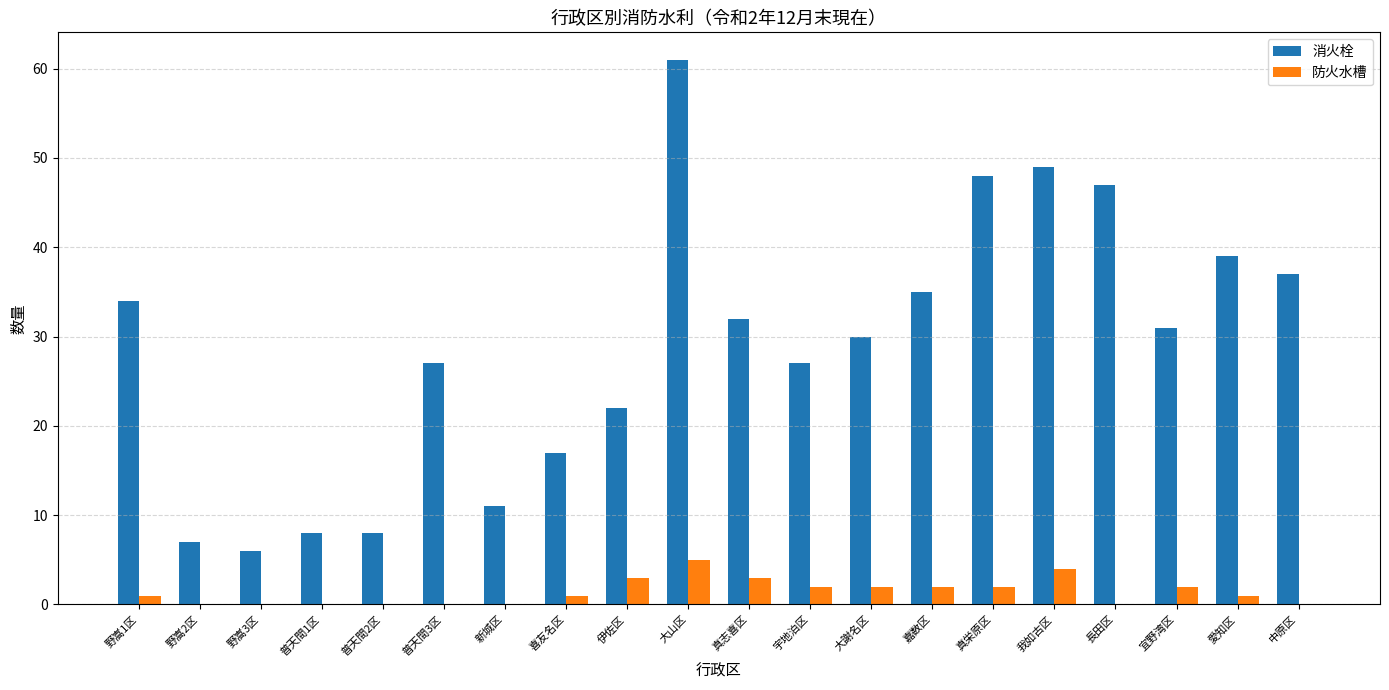

Read the 消火栓 value at 我如古区, to the nearest 10.

50